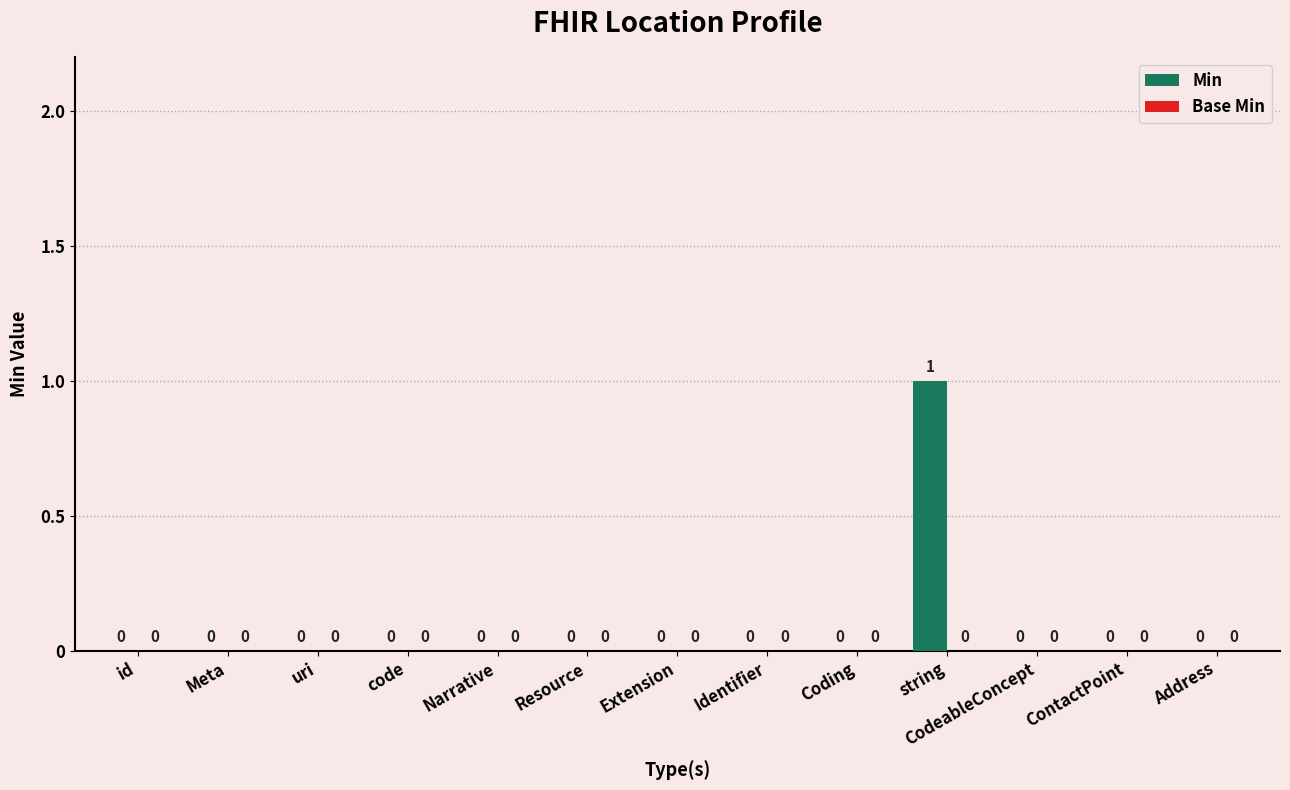

At which category does the chart reach its peak across all series?

string